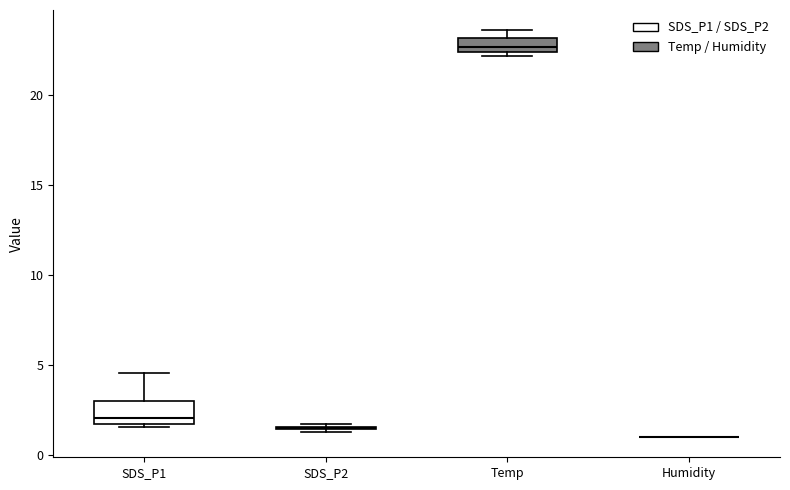

Reading left to right, transcribe this box plot: for each box, give where its median line is, the range the box spans, and where its two whiskers end, as read against the y-axis. The values are not printed on the chart, so give them approximately, as read against the axis.

SDS_P1: median 2.0, box 1.5 to 3.0, whiskers 1.5 to 4.5
SDS_P2: box collapsed to a line at 1.5, whiskers 1.5 to 1.5
Temp: median 22.5 (inside the box), box 22.5 to 23.0, whiskers 22.0 to 23.5
Humidity: box collapsed to a line at 1.0, whiskers 1.0 to 1.0